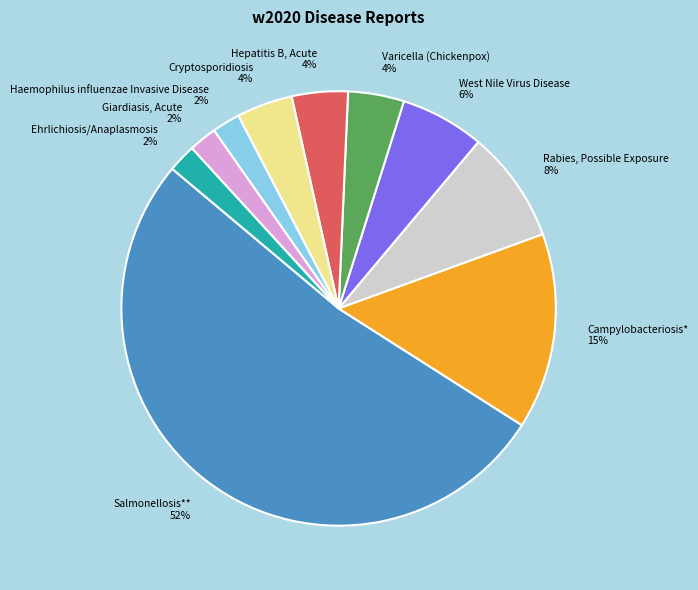

Which category has the biggest portion of the pie?

Salmonellosis**